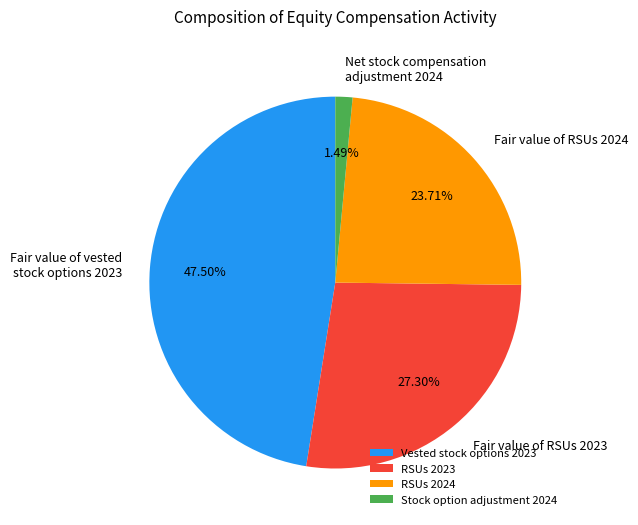

To the nearest percent, what is the difference between the largest and smallest slice percentages?

46%